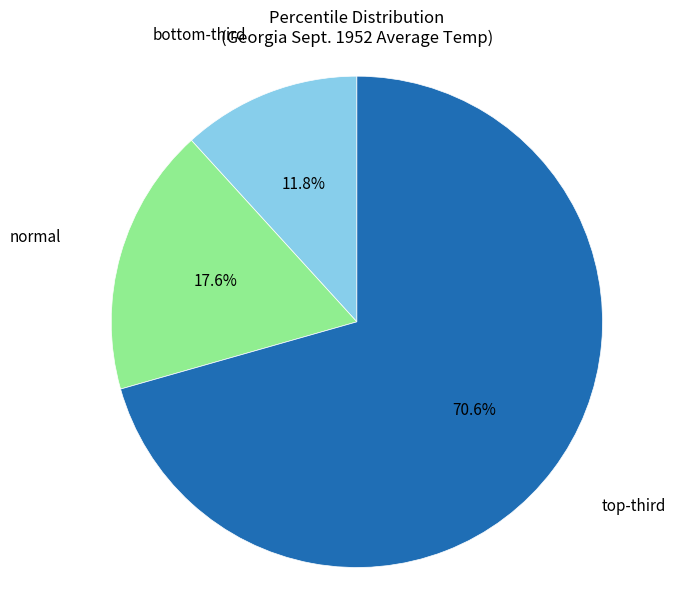

Is there a majority slice in this chart?

Yes